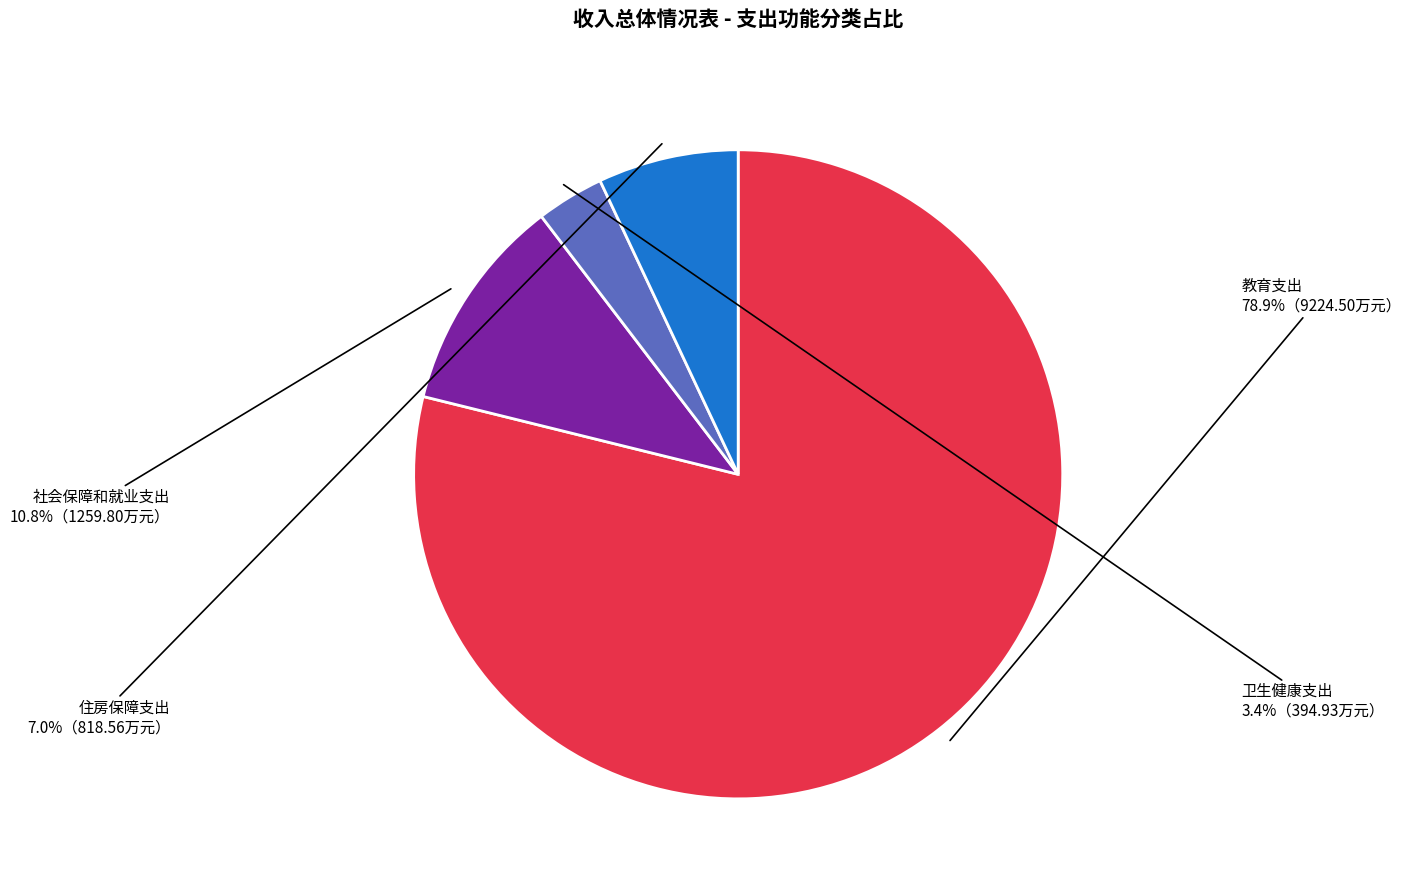

To the nearest percent, what is the difference between the 社会保障和就业支出 and 住房保障支出 slice percentages?

4%